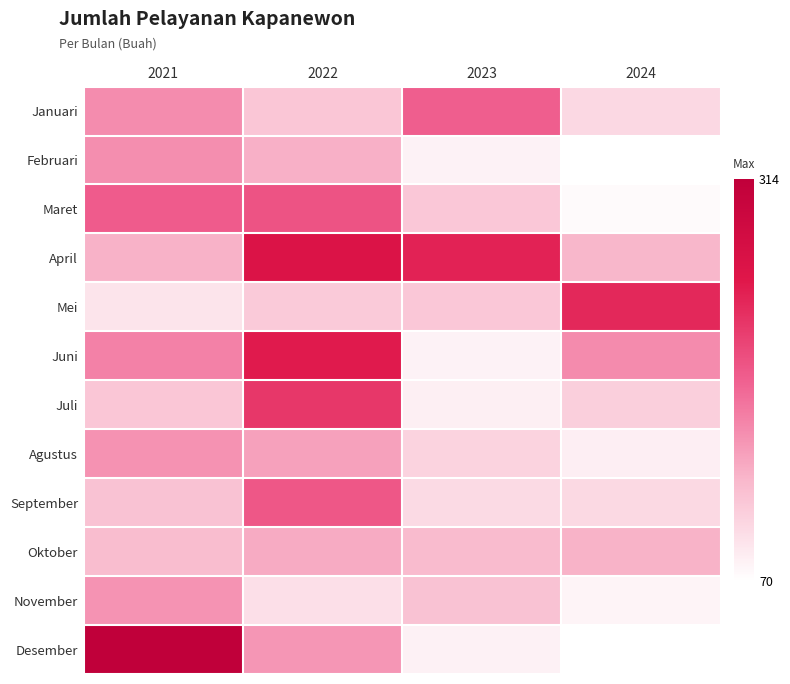

What is the spread (max minus min) of values at 2023?

162